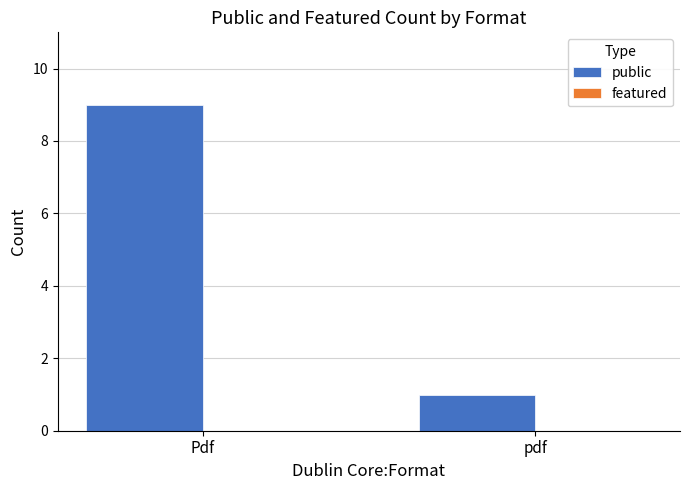

Reading left to right, what are all the values shown in this chart?

Pdf=9	pdf=1